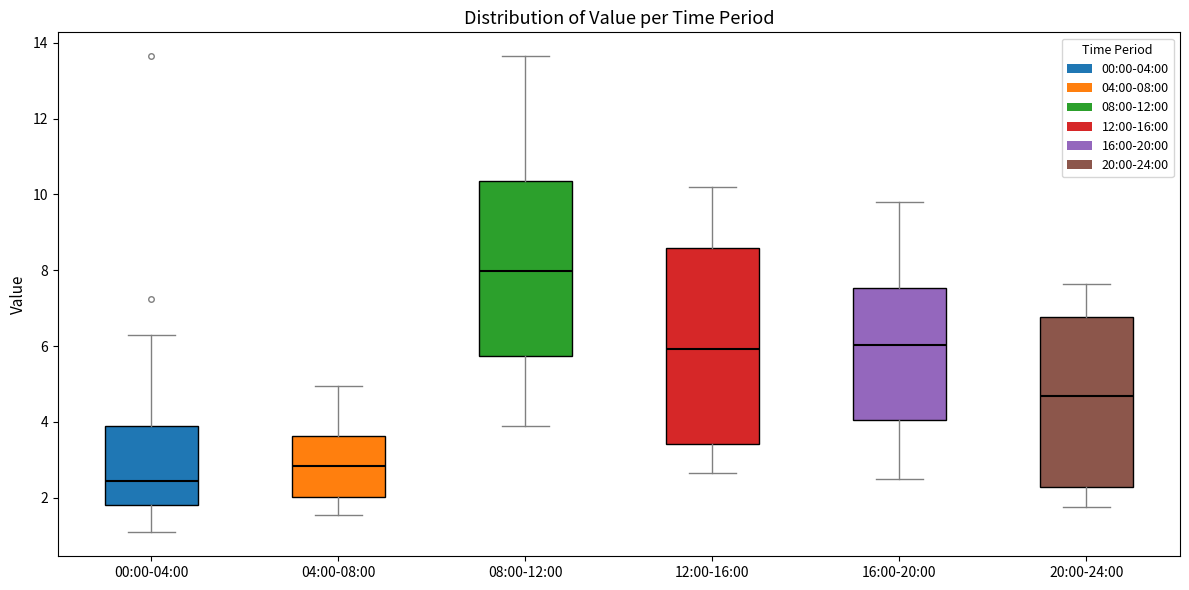

Which box's median line is the highest?

08:00-12:00